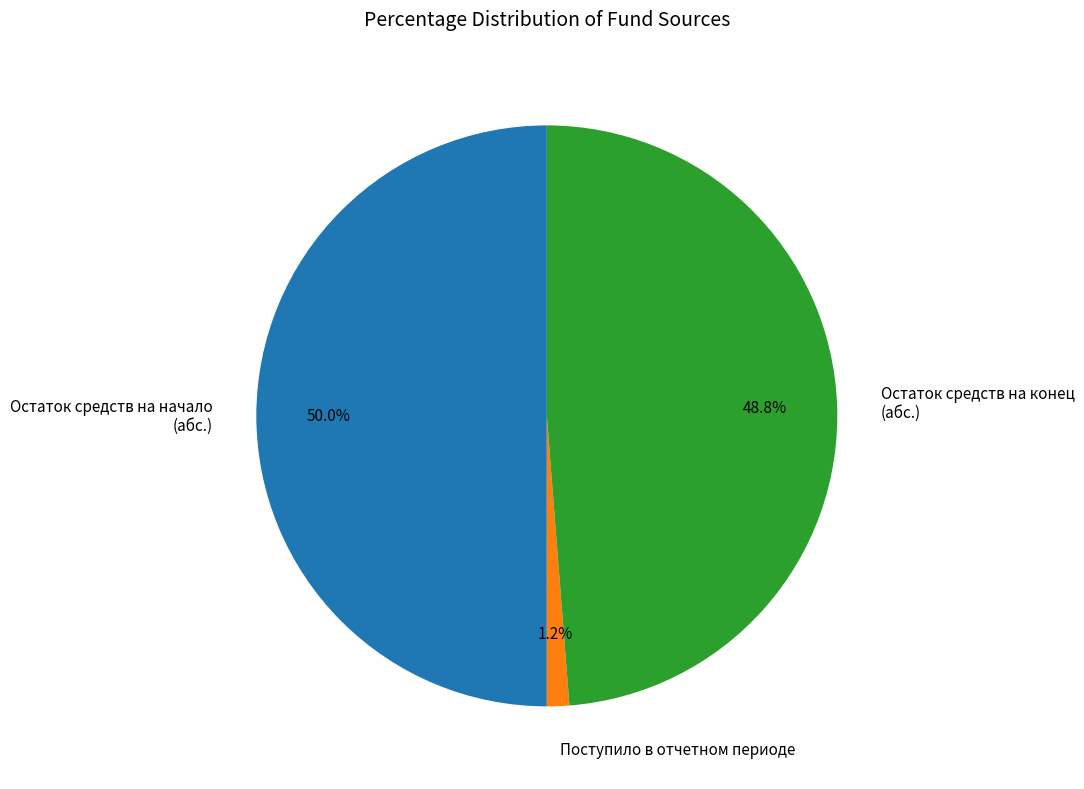

Which slice is the largest?

Остаток средств на начало (абс.)